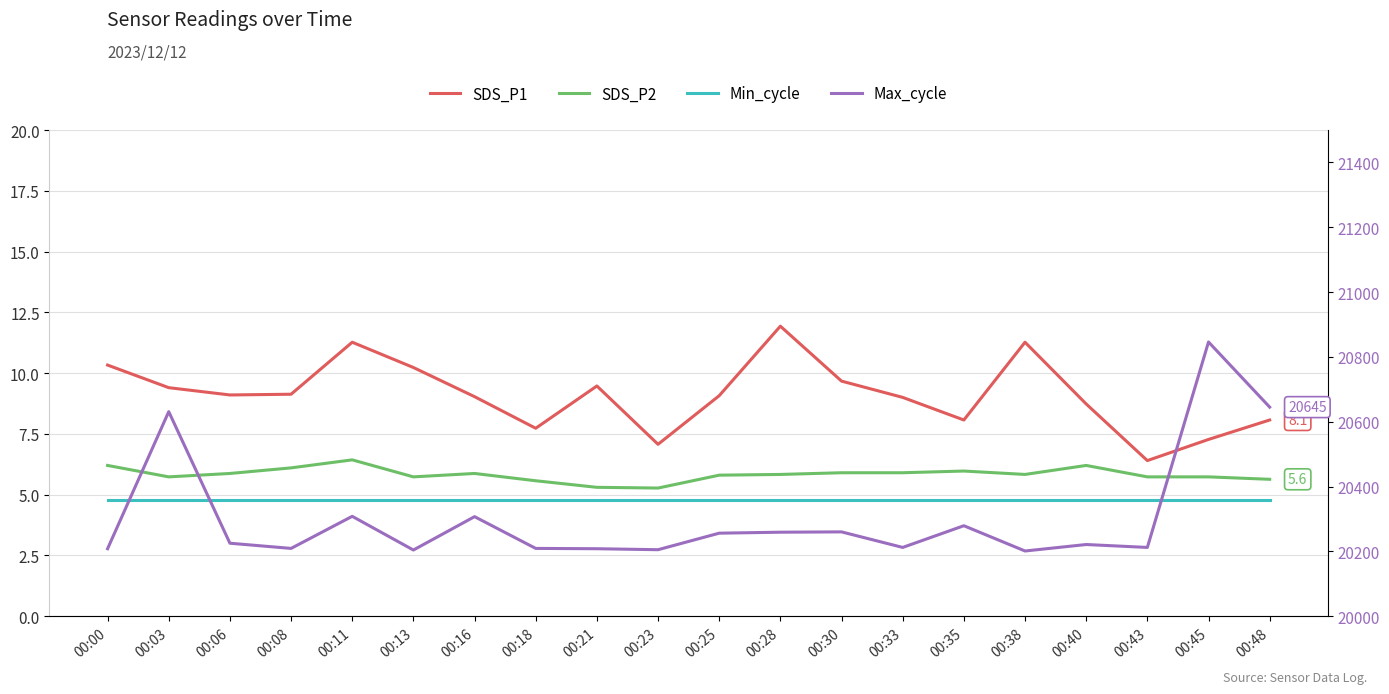

What is the difference between the SDS_P2 values at 00:35 and 00:30?

0.1